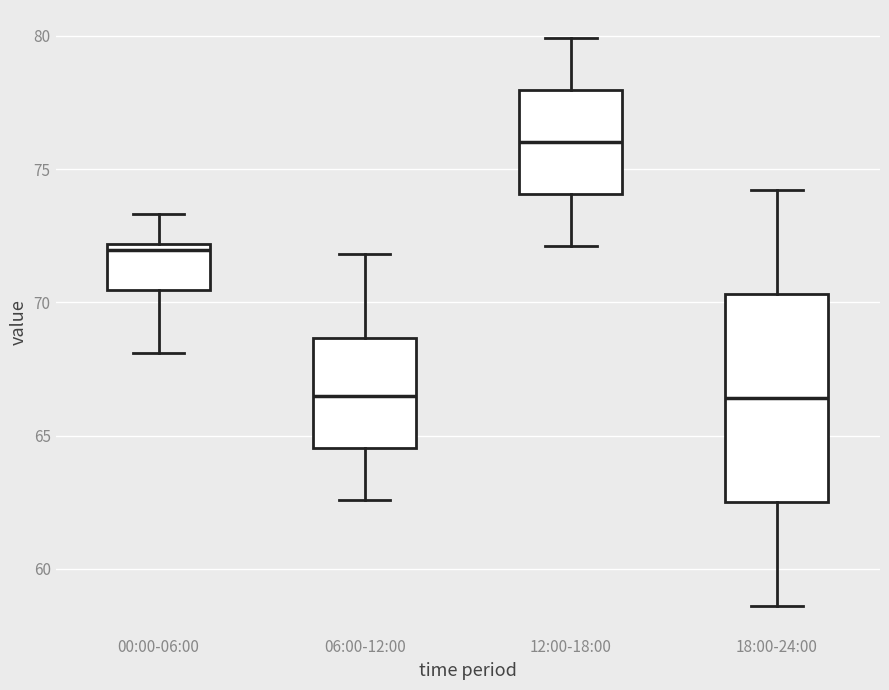

Reading left to right, read every box against the y-axis: the position of its median line, the range the box covers, and the ends of its whiskers. The values are not printed on the chart, so give them approximately, as read against the axis.

00:00-06:00: median 72.0 (just below the box's upper edge), box 70.5 to 72.0, whiskers 68.0 to 73.5
06:00-12:00: median 66.5, box 64.5 to 68.5, whiskers 62.5 to 72.0
12:00-18:00: median 76.0, box 74.0 to 78.0, whiskers 72.0 to 80.0
18:00-24:00: median 66.5, box 62.5 to 70.5, whiskers 58.5 to 74.0